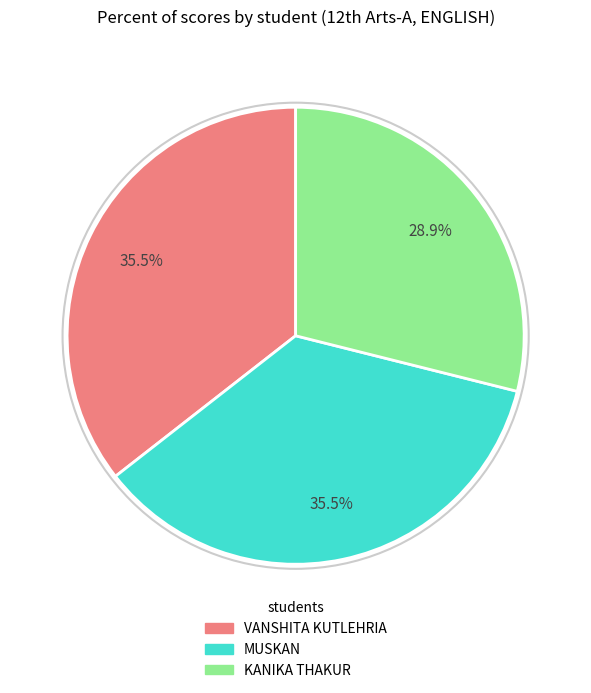

To the nearest percent, what is the combined percentage of MUSKAN and KANIKA THAKUR?

64%